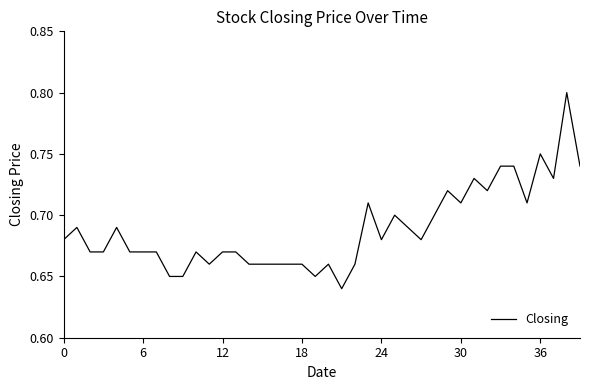

How many interior local valleys (lower than both neighbors) does the data have?

9